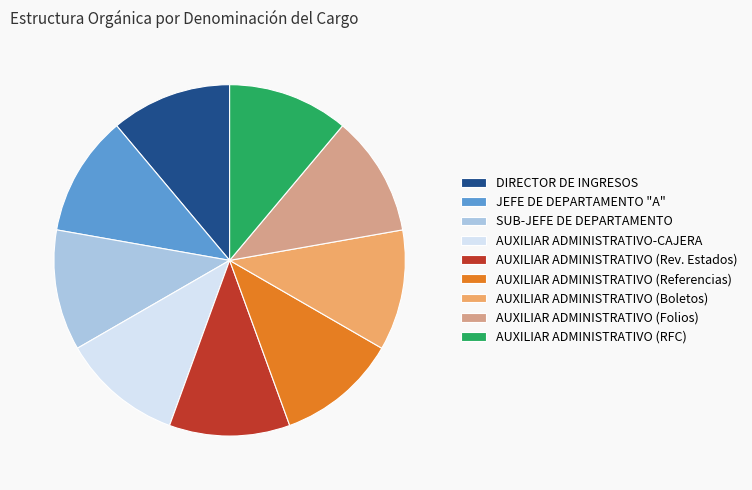

The AUXILIAR ADMINISTRATIVO (Boletos) slice represents 11% of the pie. True or false?

True